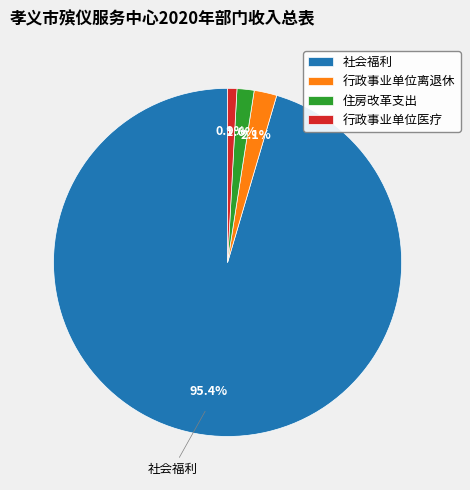

Between 行政事业单位医疗 and 社会福利, which is larger?

社会福利